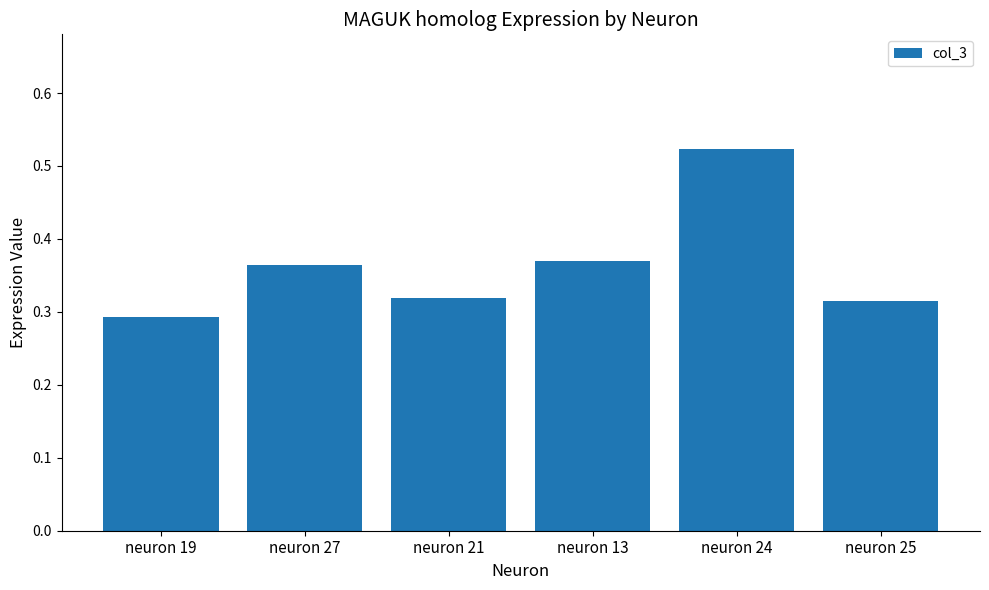

How many values are between 0 and 1?

6